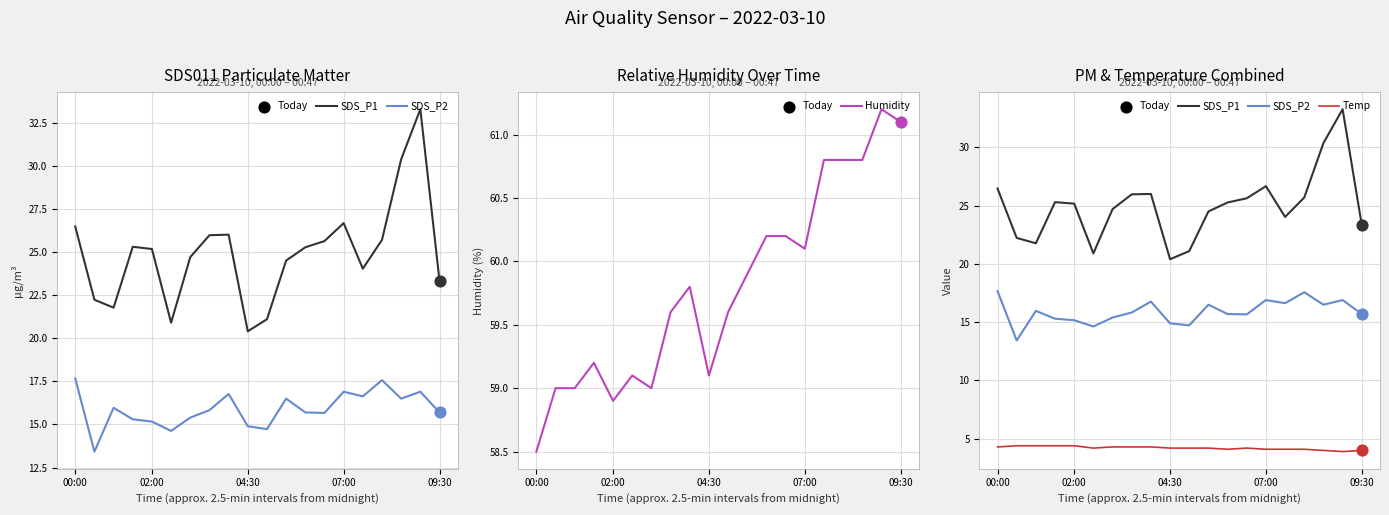

Which series has the largest total across all categories?

Humidity